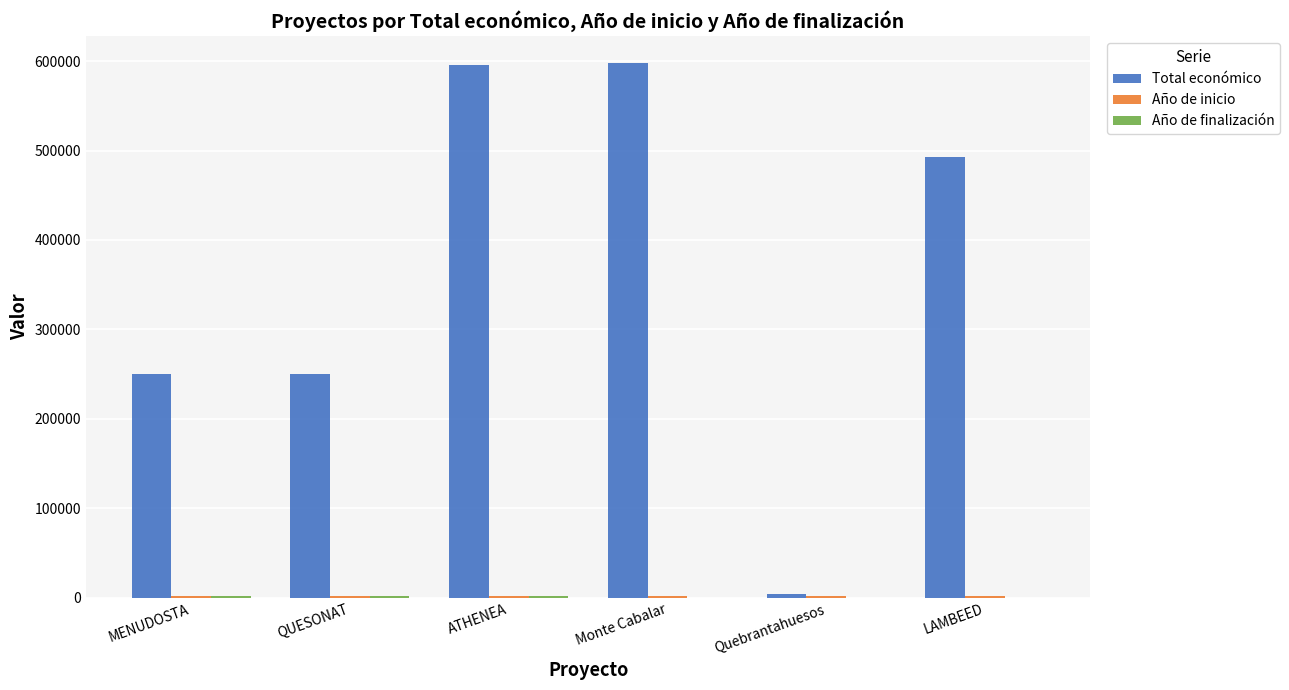

What is the maximum value shown in the chart?

598049